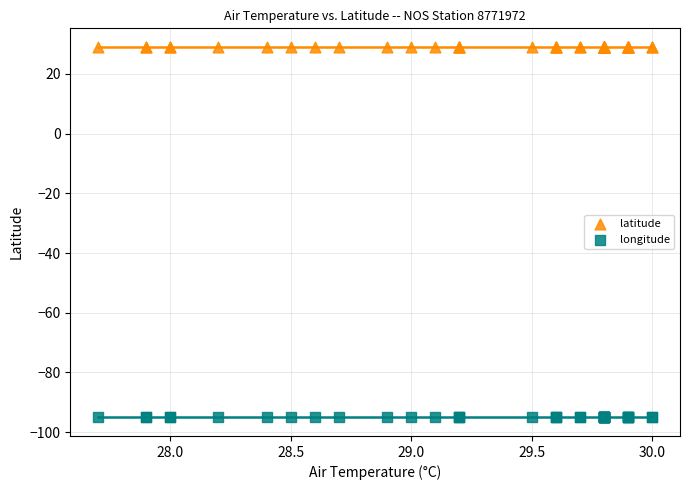

Which series contains the lowest Y value?

longitude